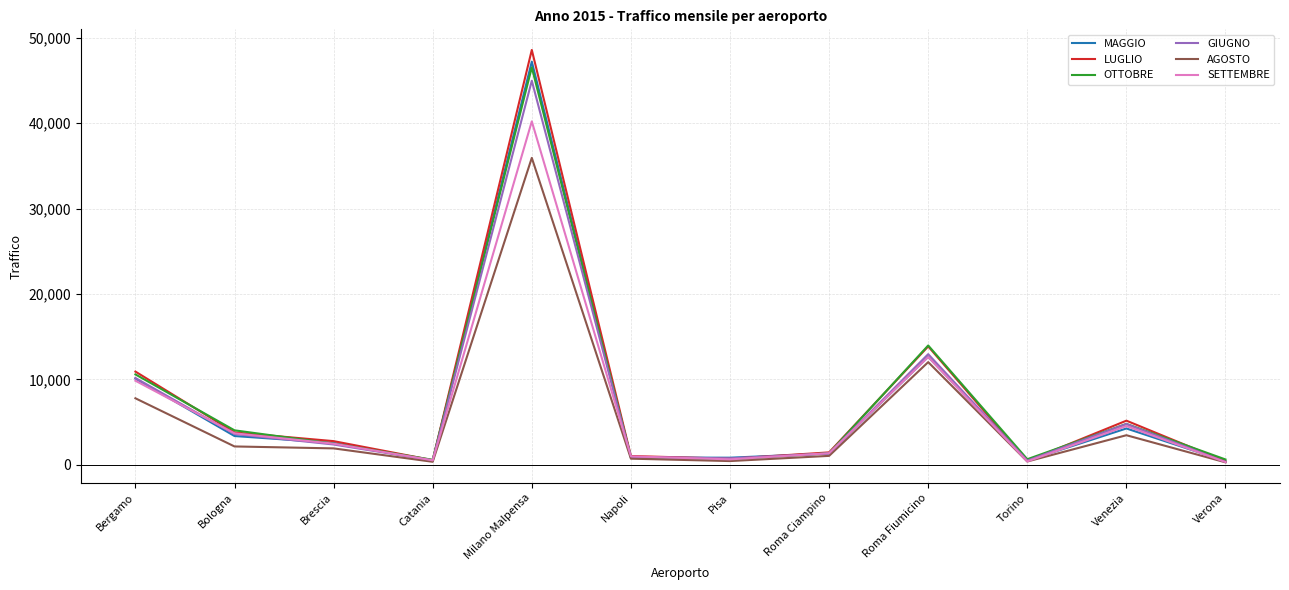

Is this an area chart (filled region under the line)?

No